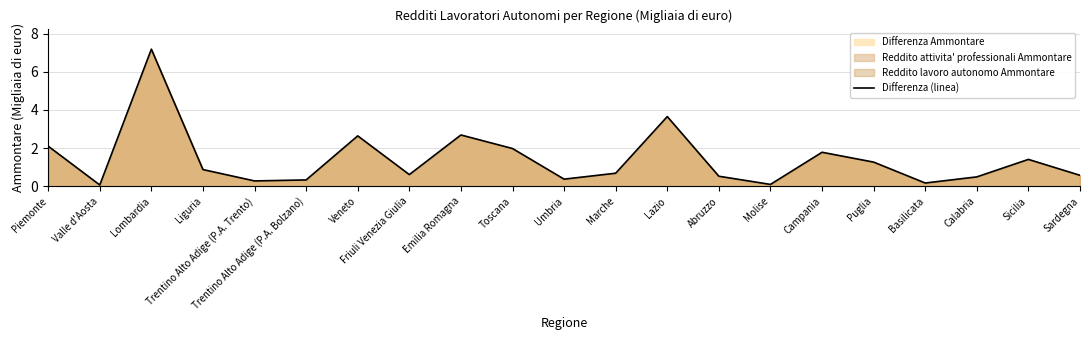

How many lines are shown in the chart?

1